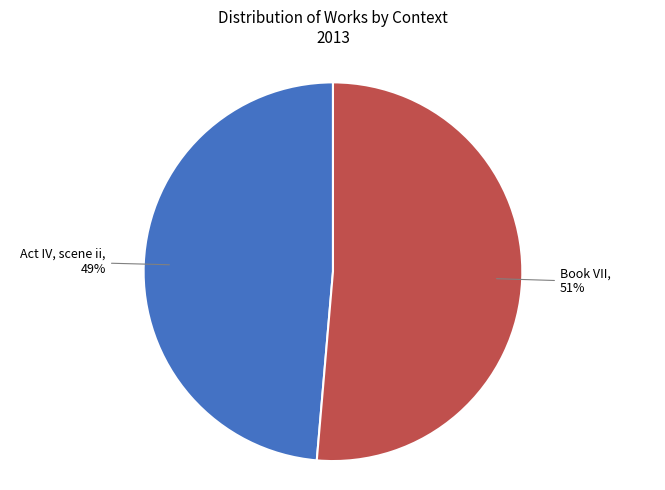

True or false: Book VII accounts for 51% of the total.

True